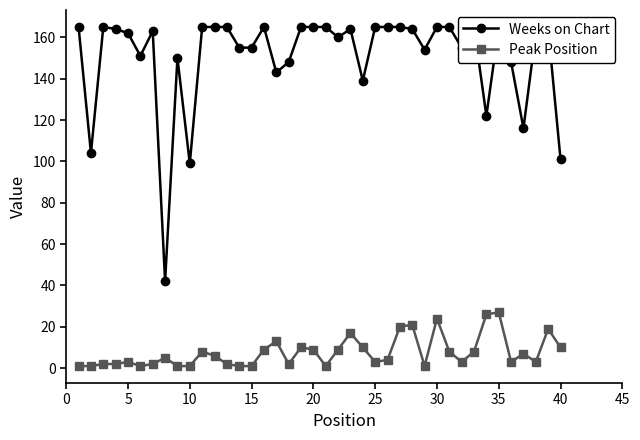

Is it true that Peak Position equals 9 at 20?

True